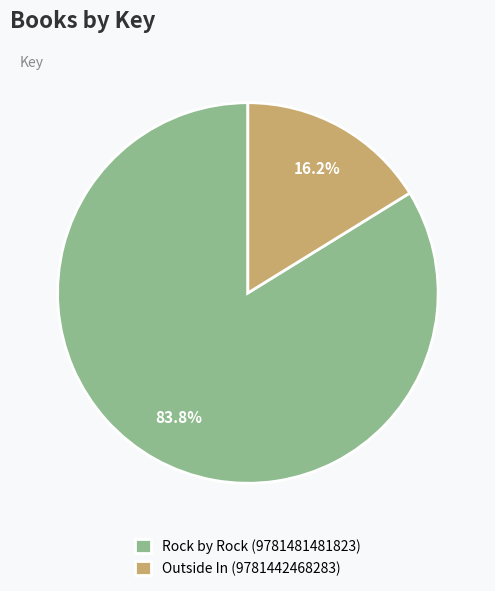

To the nearest percent, what portion does Outside In (9781442468283) represent?

16%